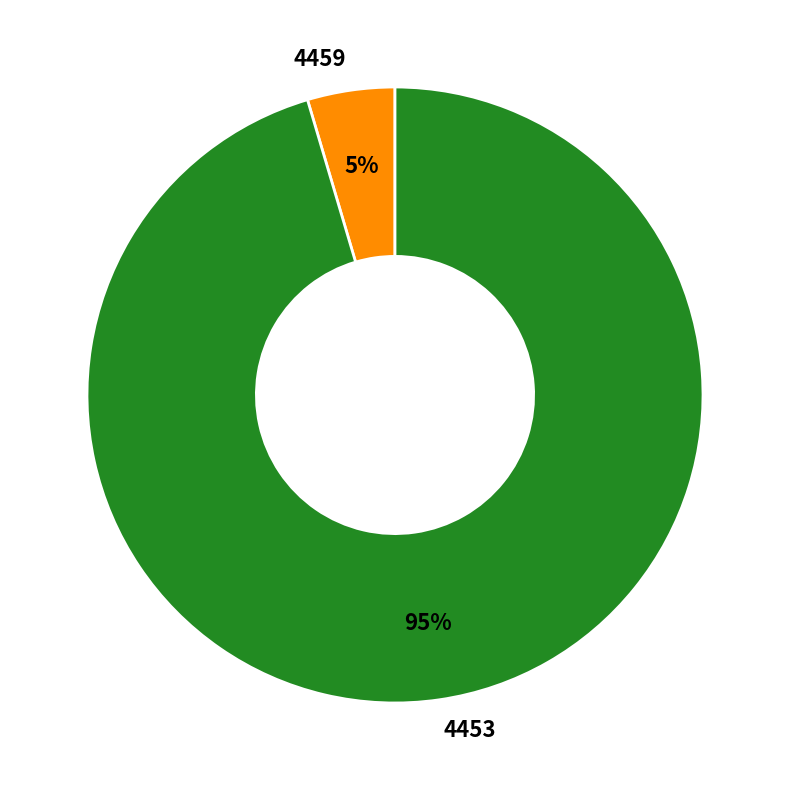

How many segments does this pie chart have?

2